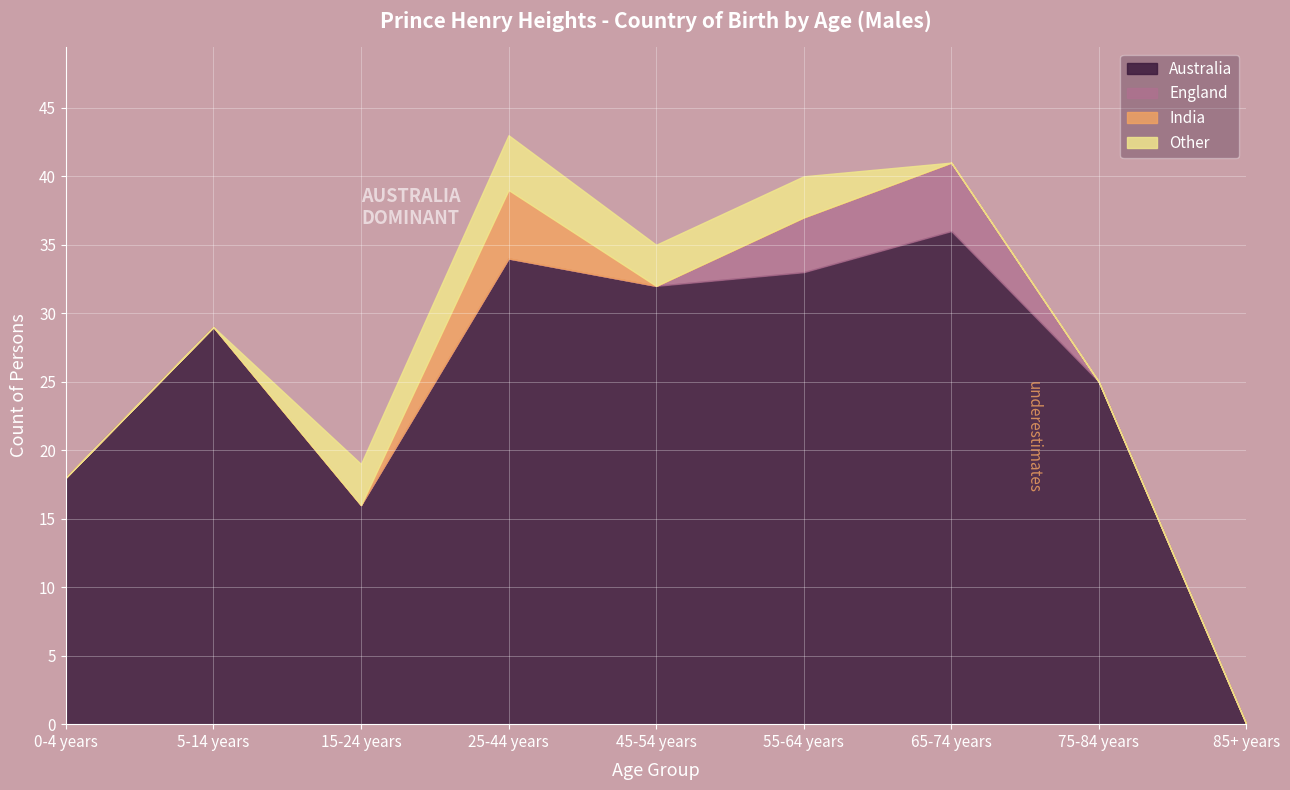

What is the label of the 6th point from the right?

25-44 years